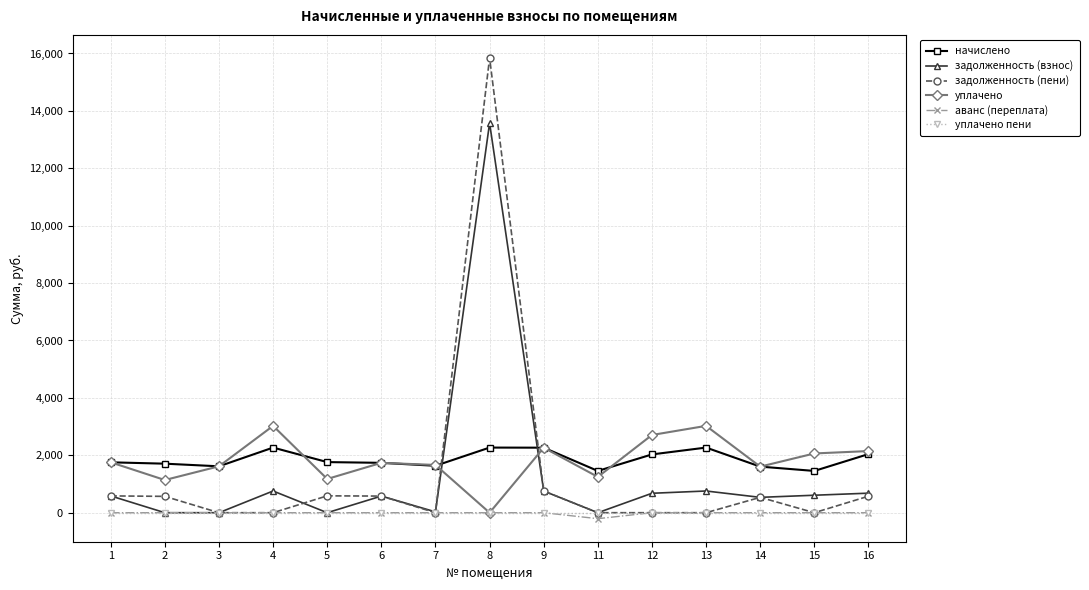

How many values in the начислено series are below 1756?

7